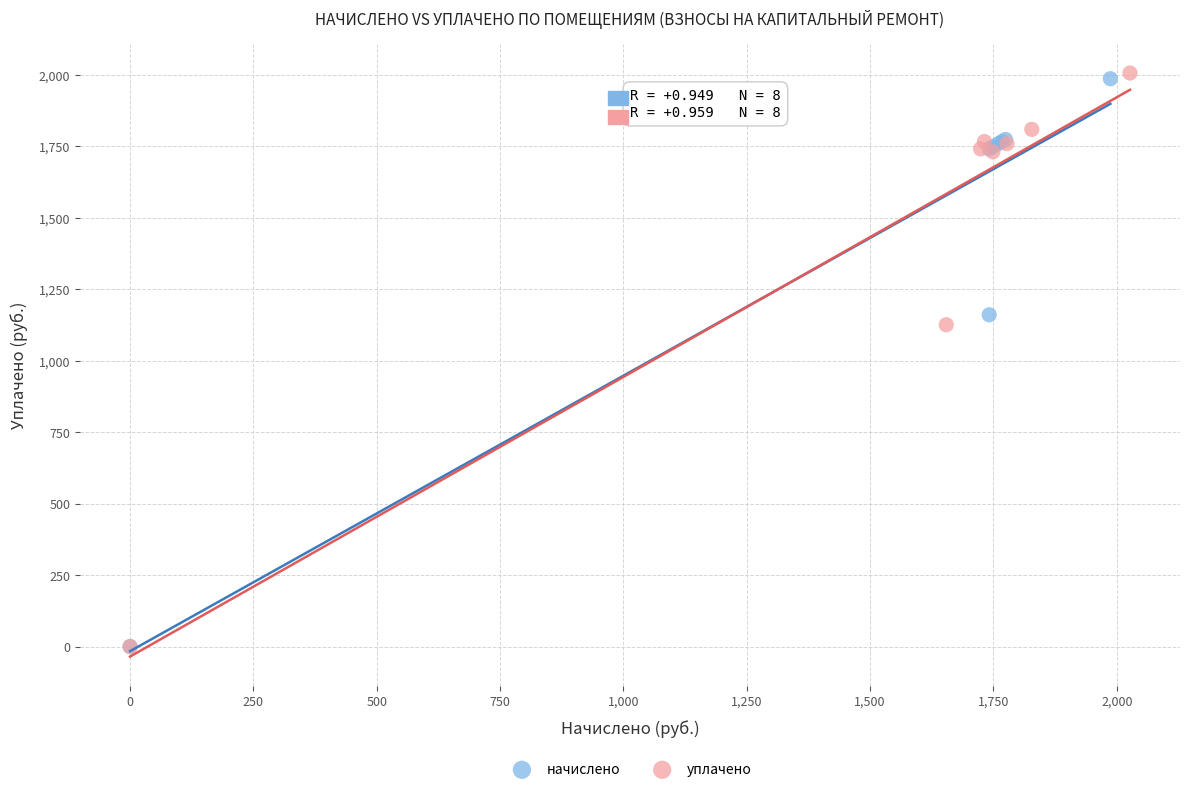

Which series has the widest spread of Y values?

уплачено